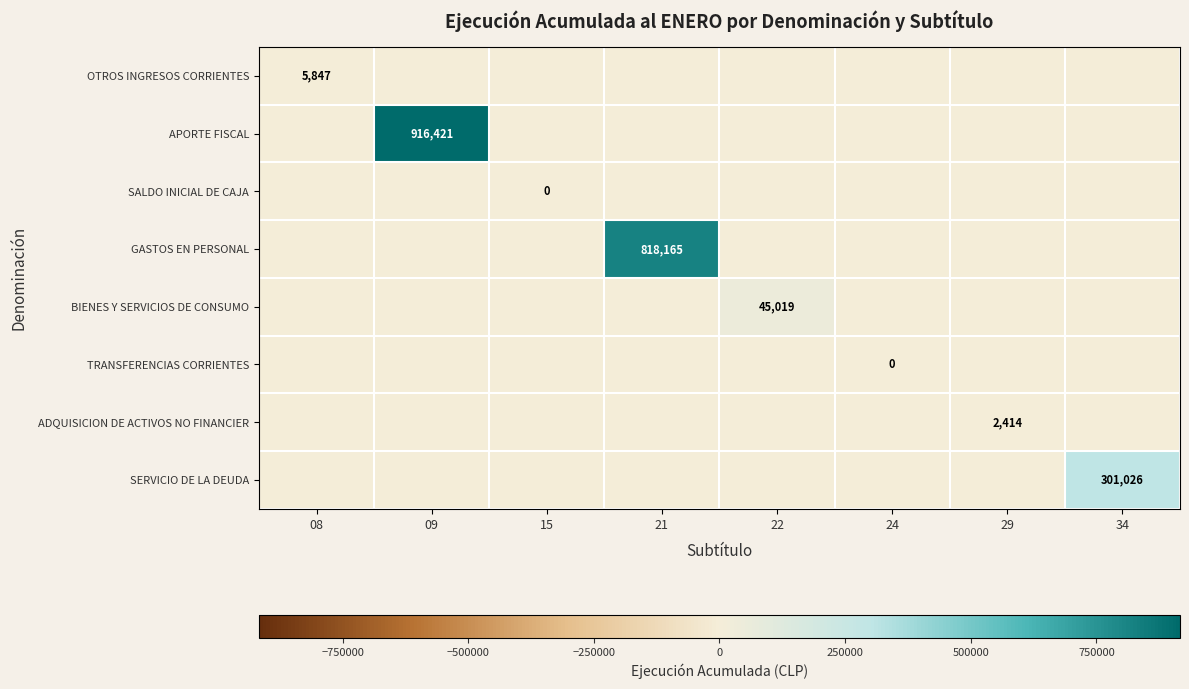

Which category has the lowest value across all series?

09